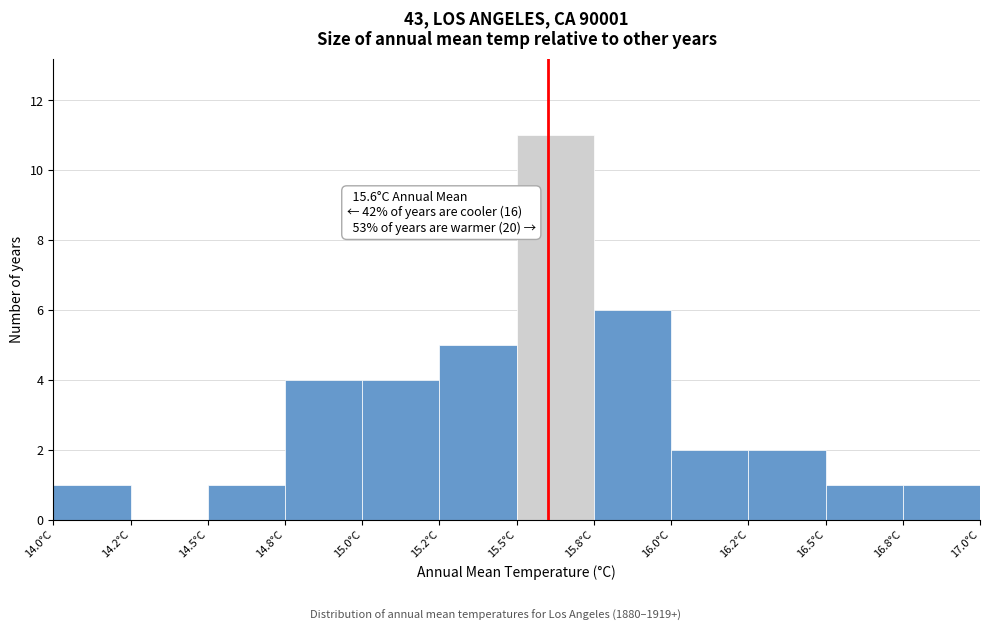

Reading left to right, list all the values displayed in this chart.

14.0°C=1	14.2°C=0	14.5°C=1	14.8°C=4	15.0°C=4	15.2°C=5	15.5°C=11	15.8°C=6	16.0°C=2	16.2°C=2	16.5°C=1	16.8°C=1